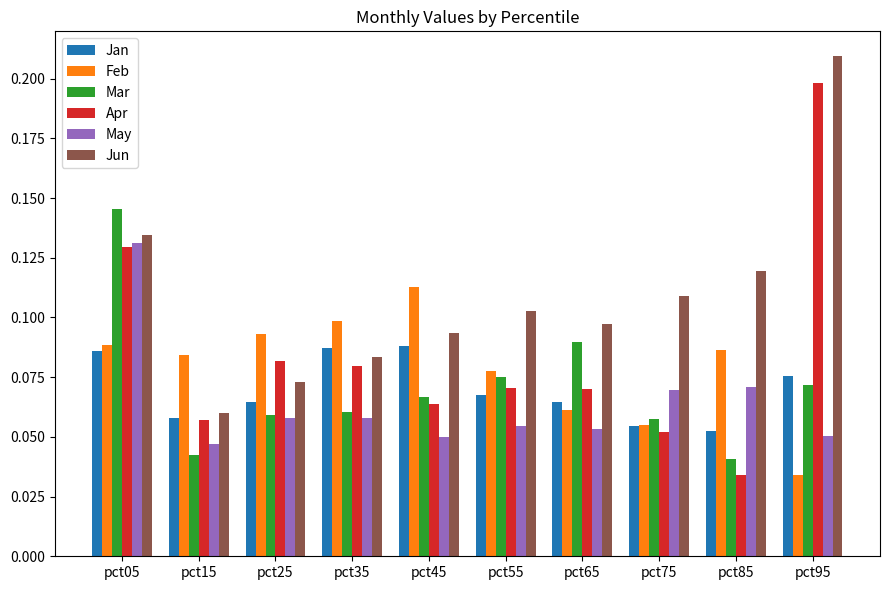

How many series are shown in this chart?

6